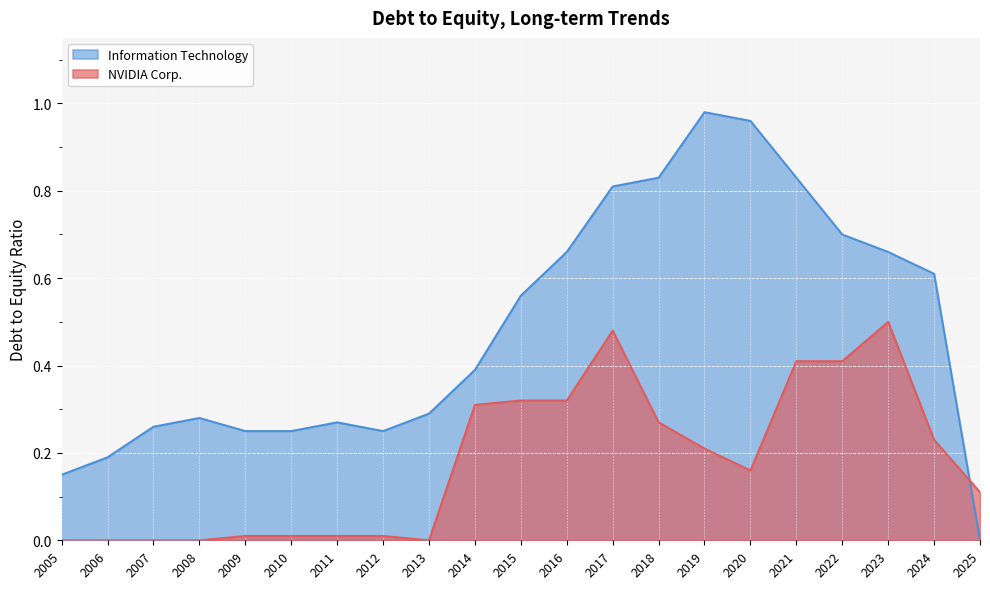

The NVIDIA Corp. series shows 0.0 at 2012. True or false?

False